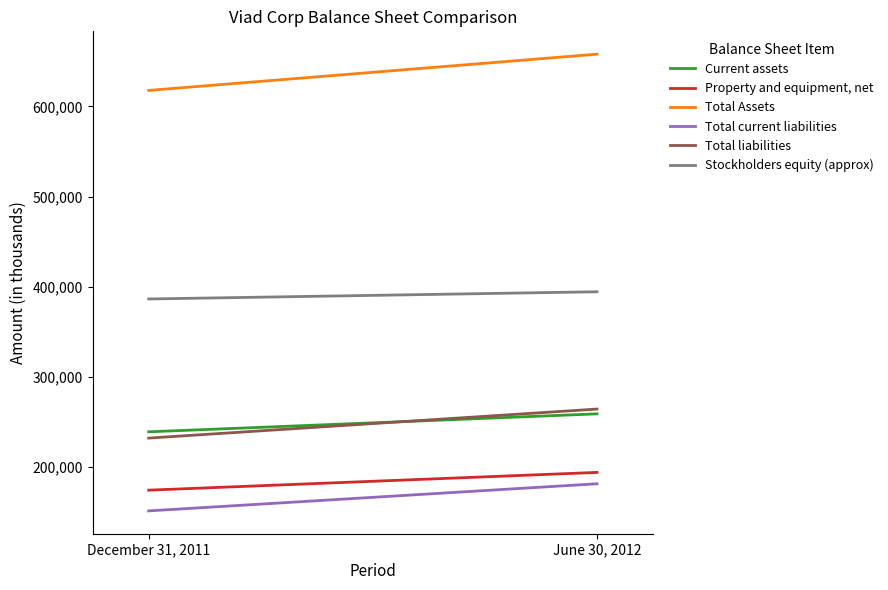

Is it true that Stockholders equity (approx) equals 386179 at December 31, 2011?

True